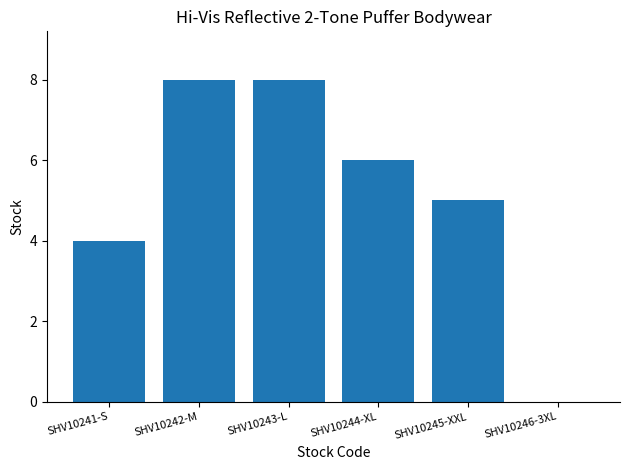

Reading left to right, what are all the values shown in this chart?

4	8	8	6	5	0